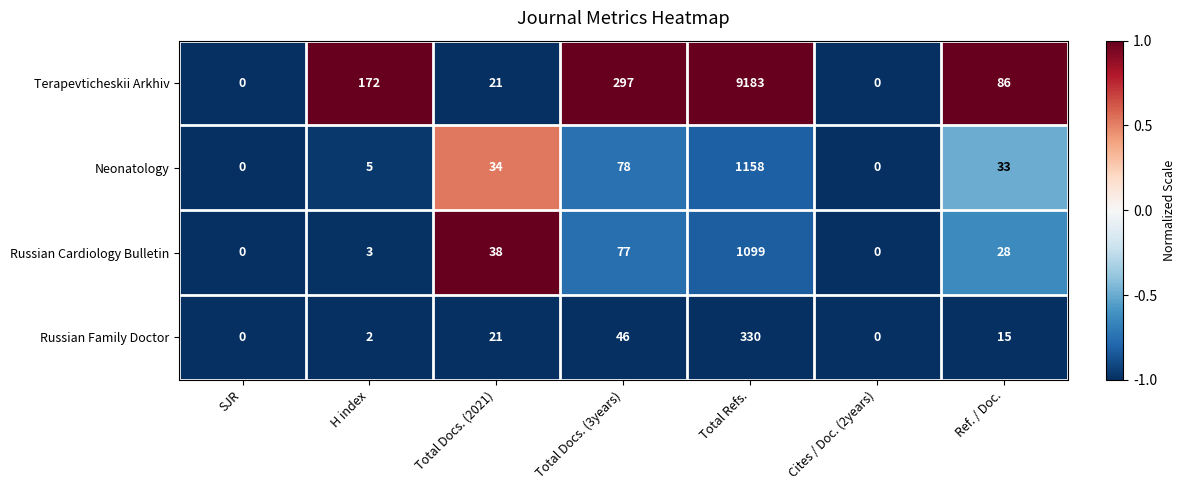

Reading left to right, what are all the values shown in this chart?

Terapevticheskii Arkhiv: 0	172	21	297	9183	0	86
Neonatology: 0	5	34	78	1158	0	33
Russian Cardiology Bulletin: 0	3	38	77	1099	0	28
Russian Family Doctor: 0	2	21	46	330	0	15